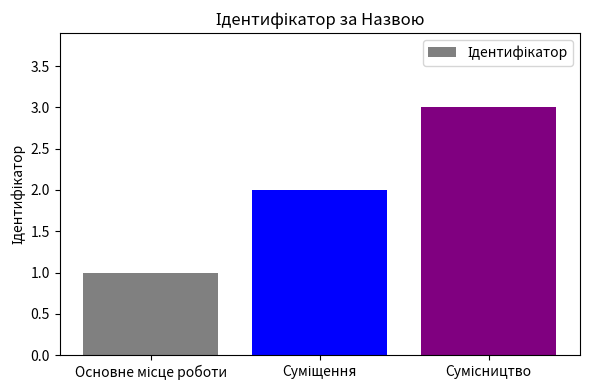

What is the sum of all values?

6